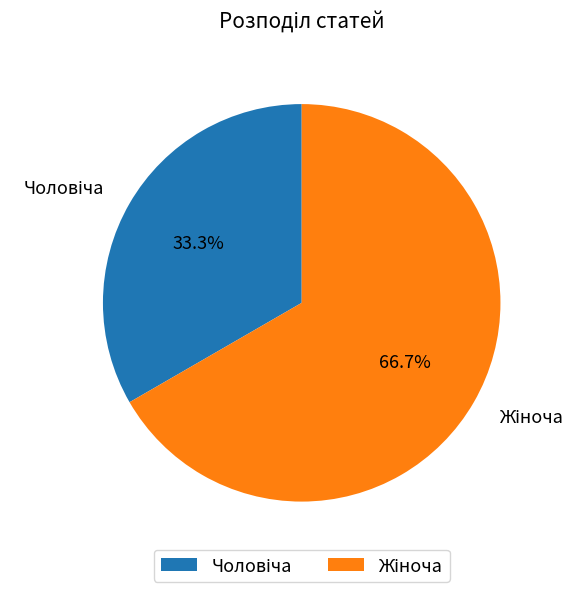

How many segments does this pie chart have?

2